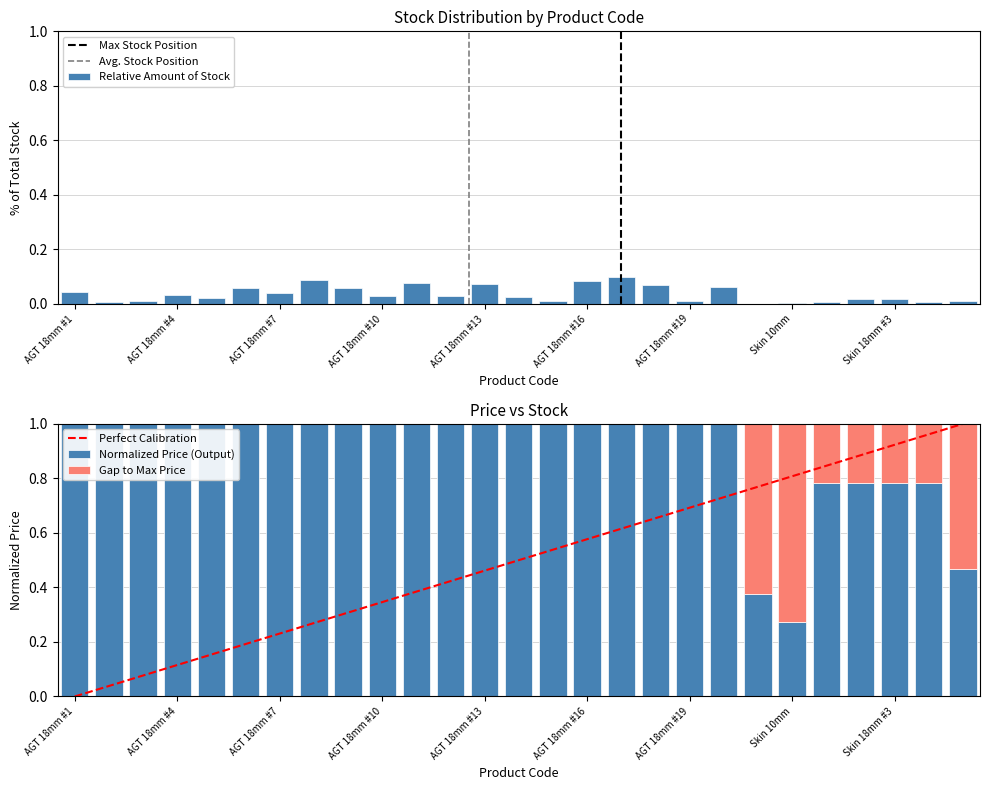

What is the minimum value for Ціна?

0.3